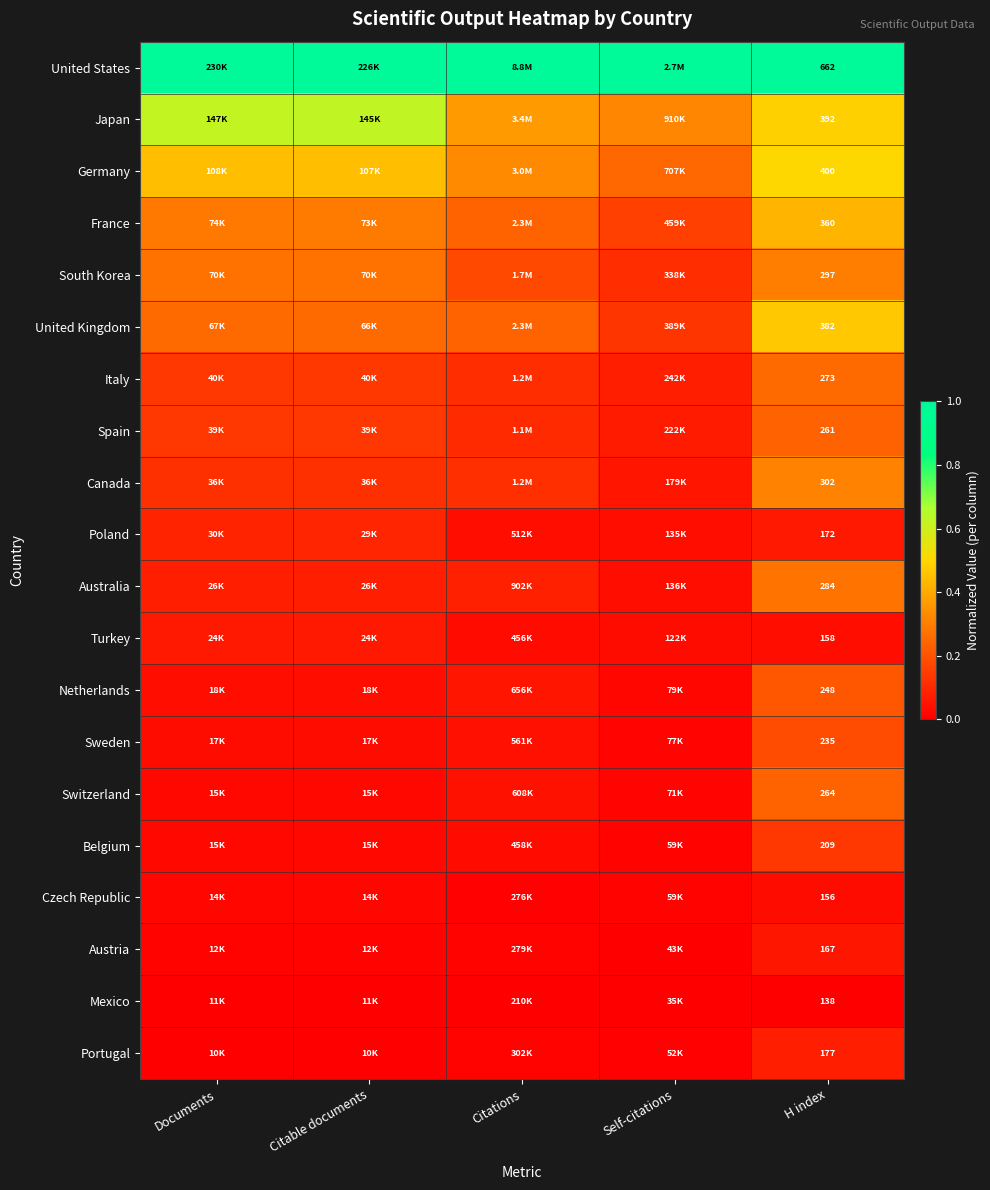

Between Citations and Self-citations, which is larger?

Citations